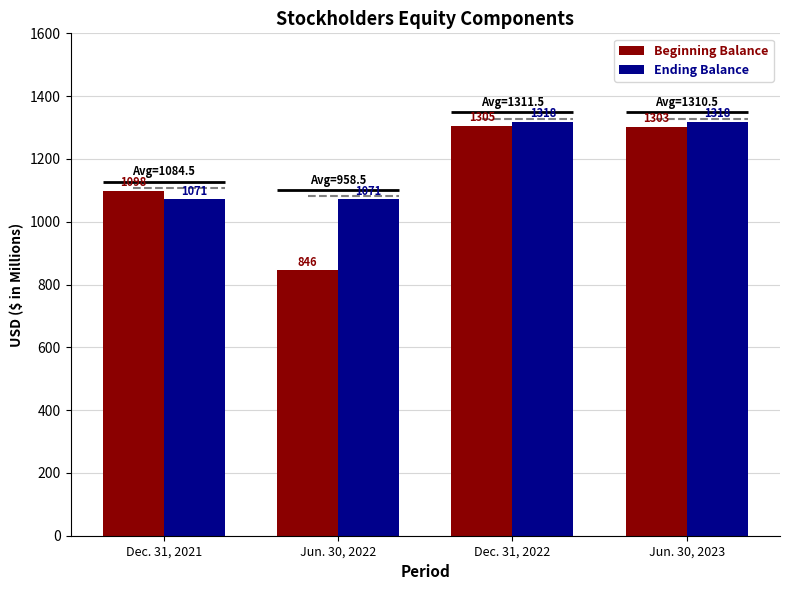

Which label corresponds to the smallest value in the chart?

Jun. 30, 2022